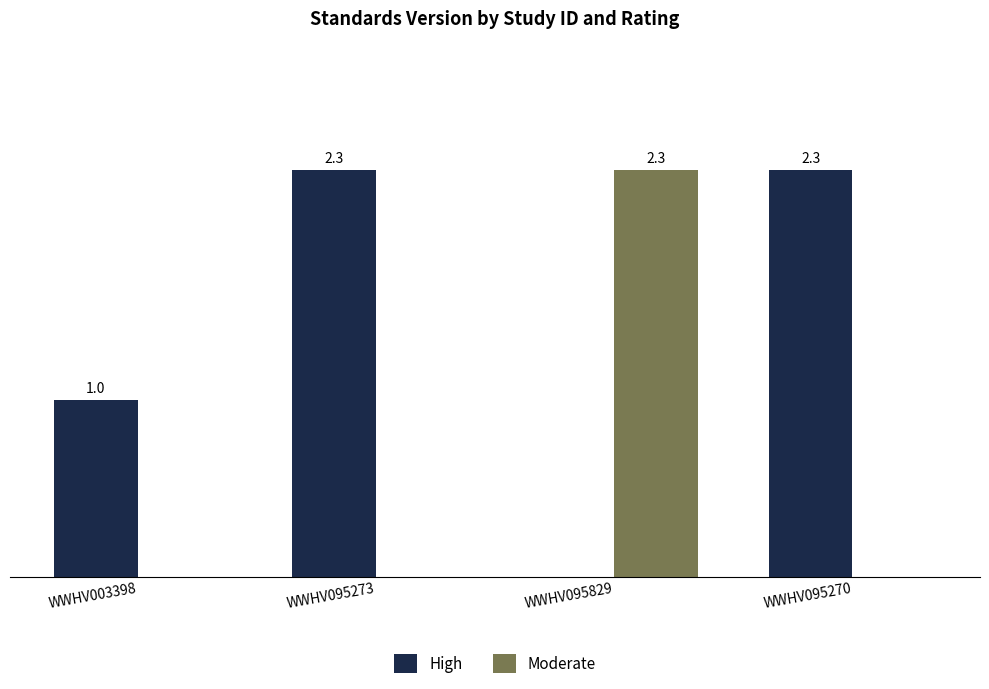

What are all the series names shown in the legend?

High, Moderate